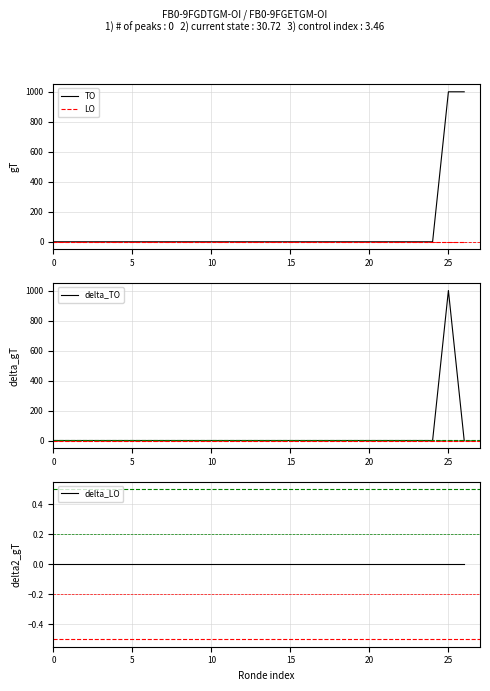

Is the value of LO at 0 greater than the value of delta_LO at 15?

No